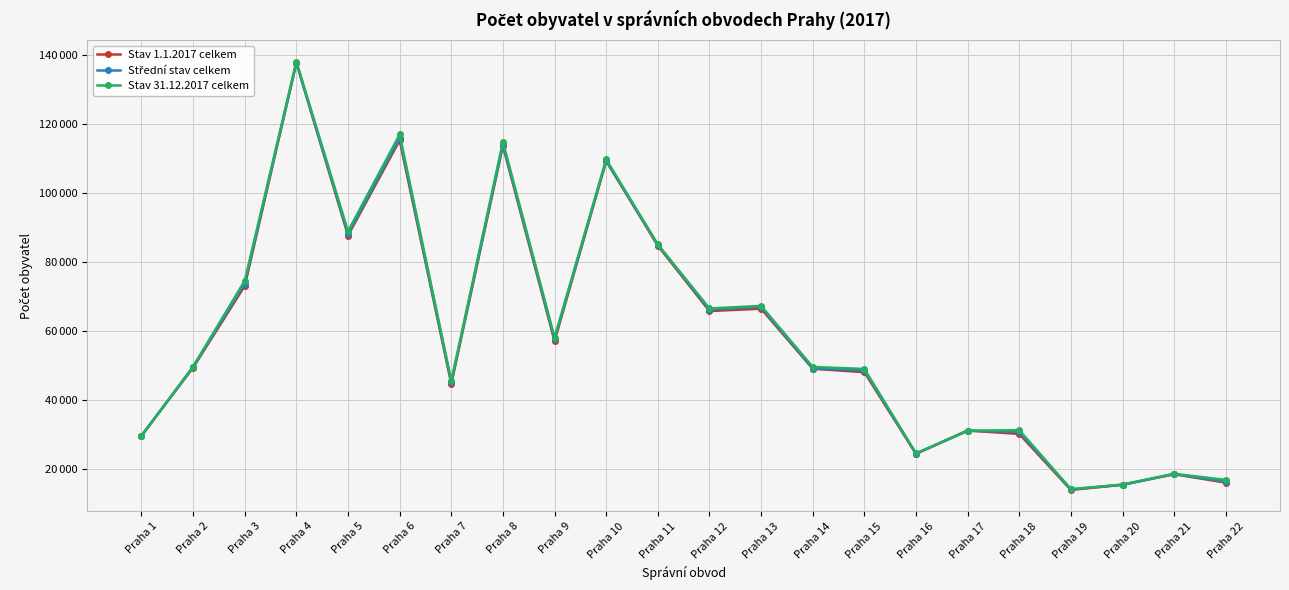

Which has a higher value, Praha 17 or Praha 6?

Praha 6